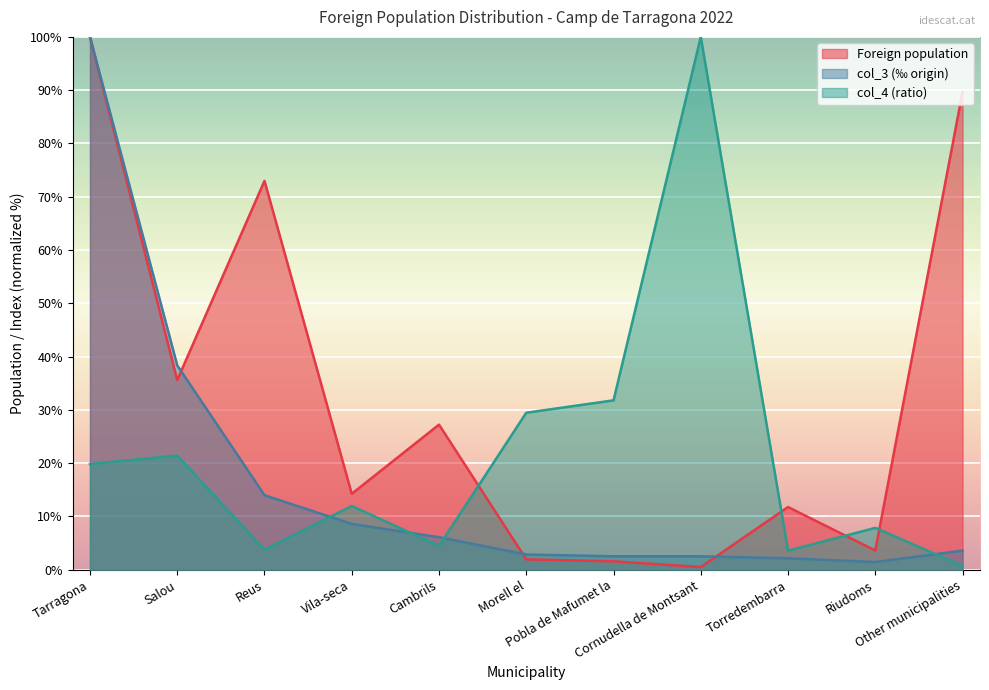

What is the average value of the col_3 (‰ origin) series?

16.6